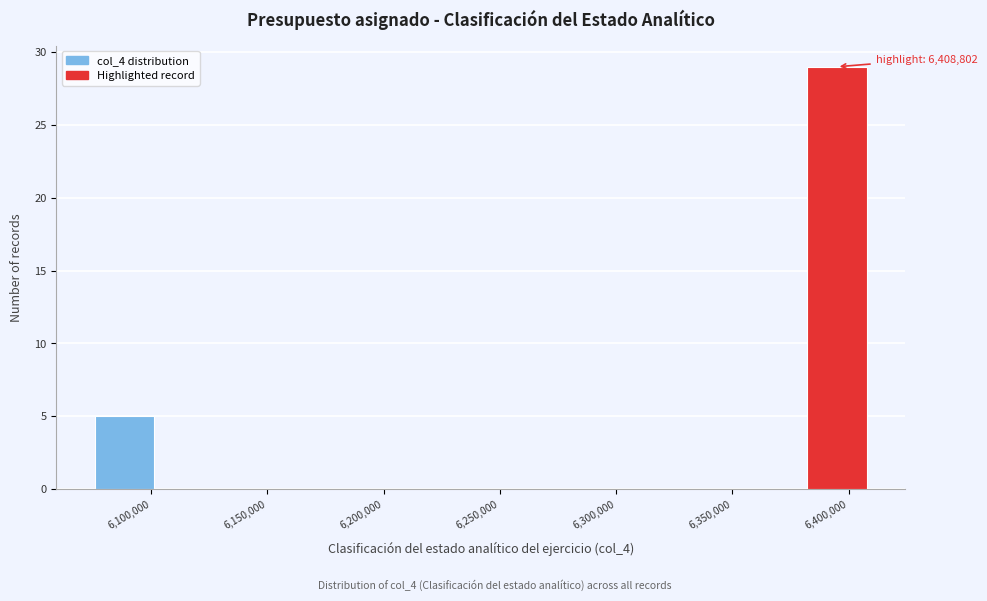

Which range on the x-axis has the tallest bar?

6380000 to 6410000